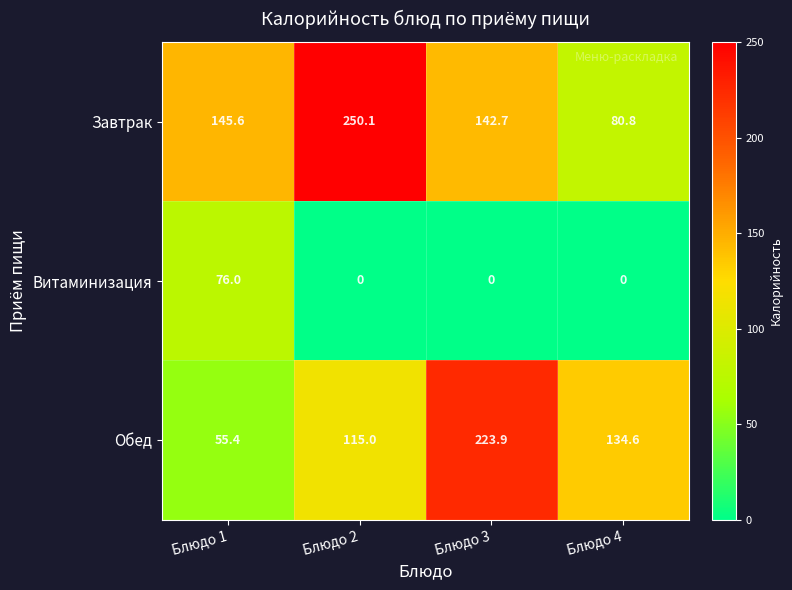

Which series has the largest total across all categories?

Завтрак